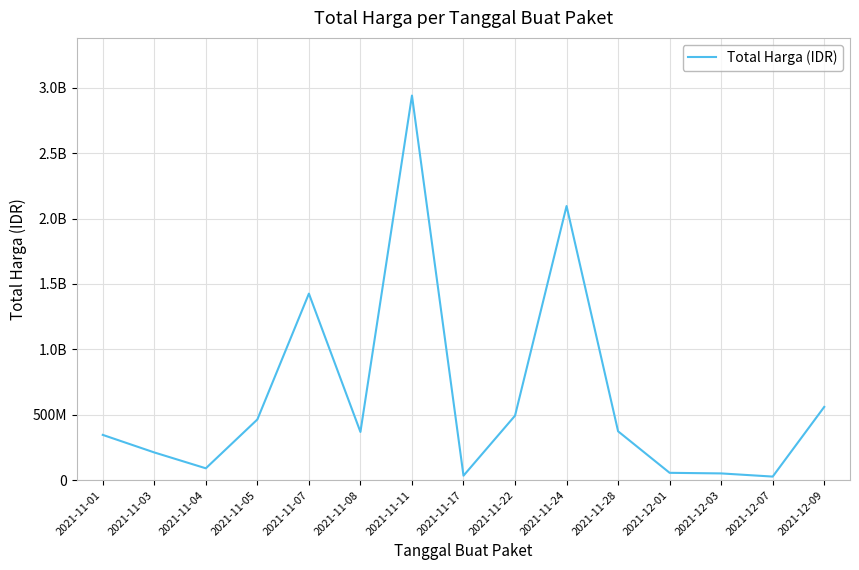

Does the chart display data point markers on the line(s)?

No